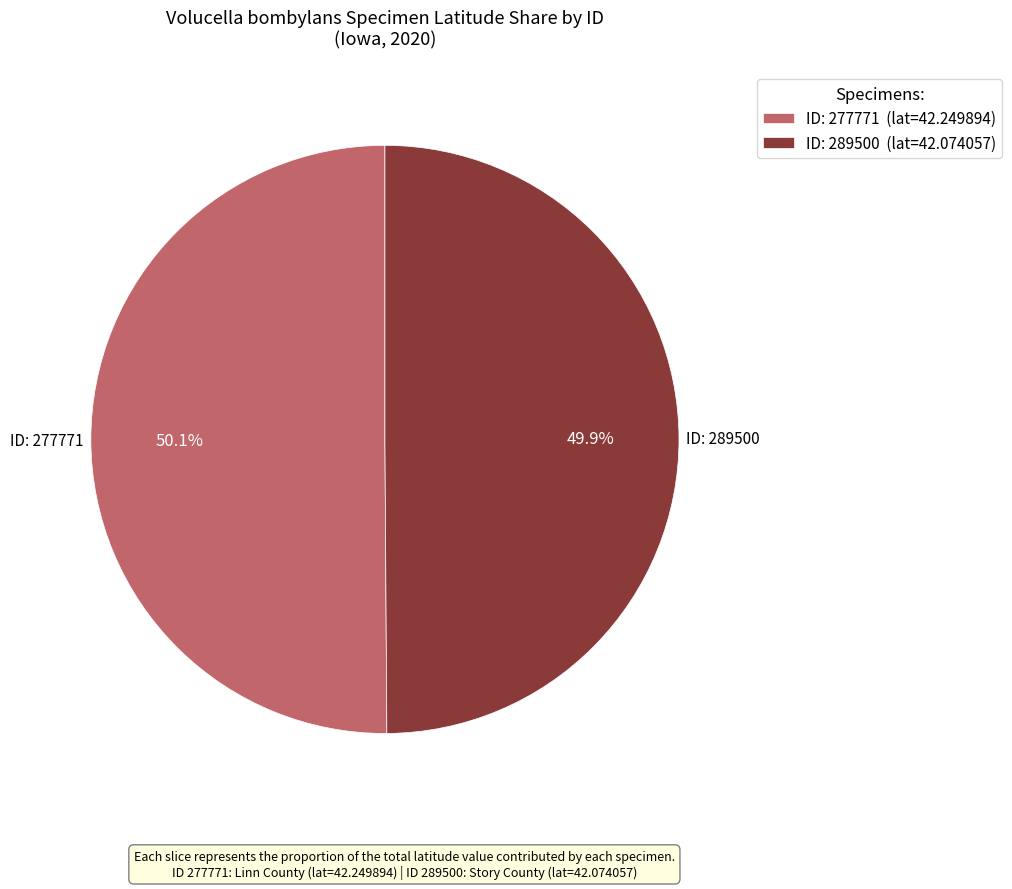

Combined, what portion of the pie is ID: 289500 (lat=42.074057) and ID: 277771 (lat=42.249894)?

100.0%